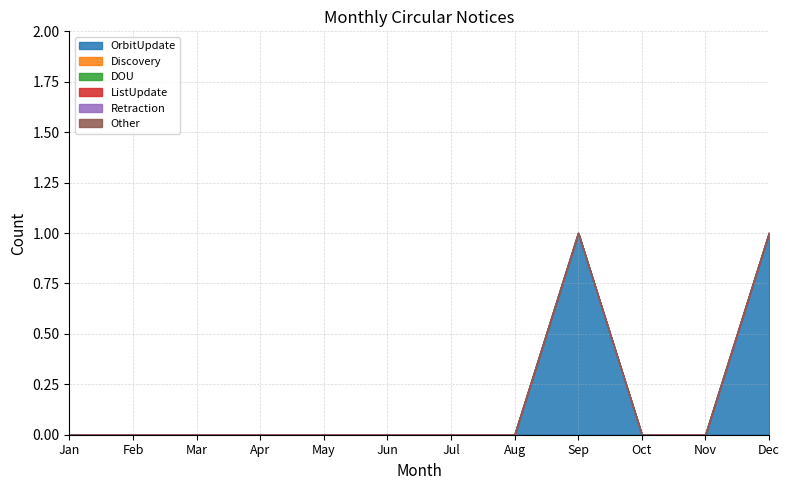

How many lines are shown in the chart?

6